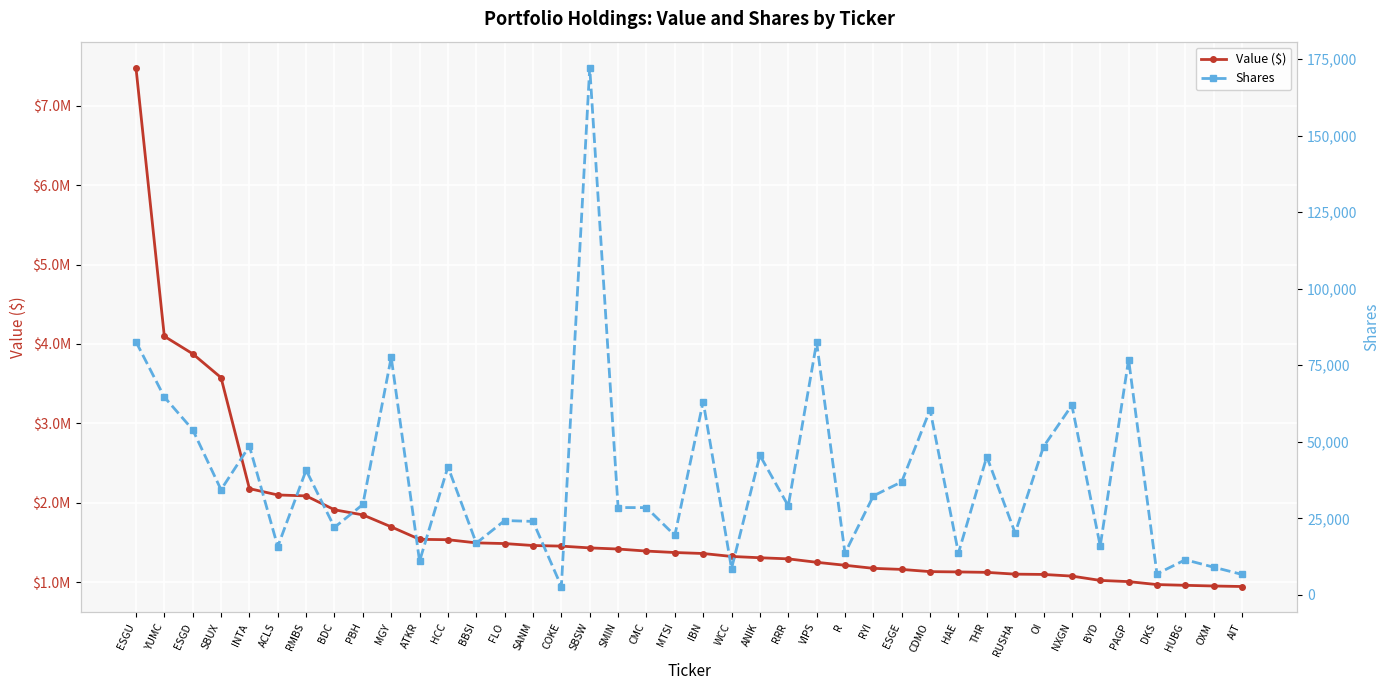

What value does the Shares series have at ATKR, to the nearest 100?

11000